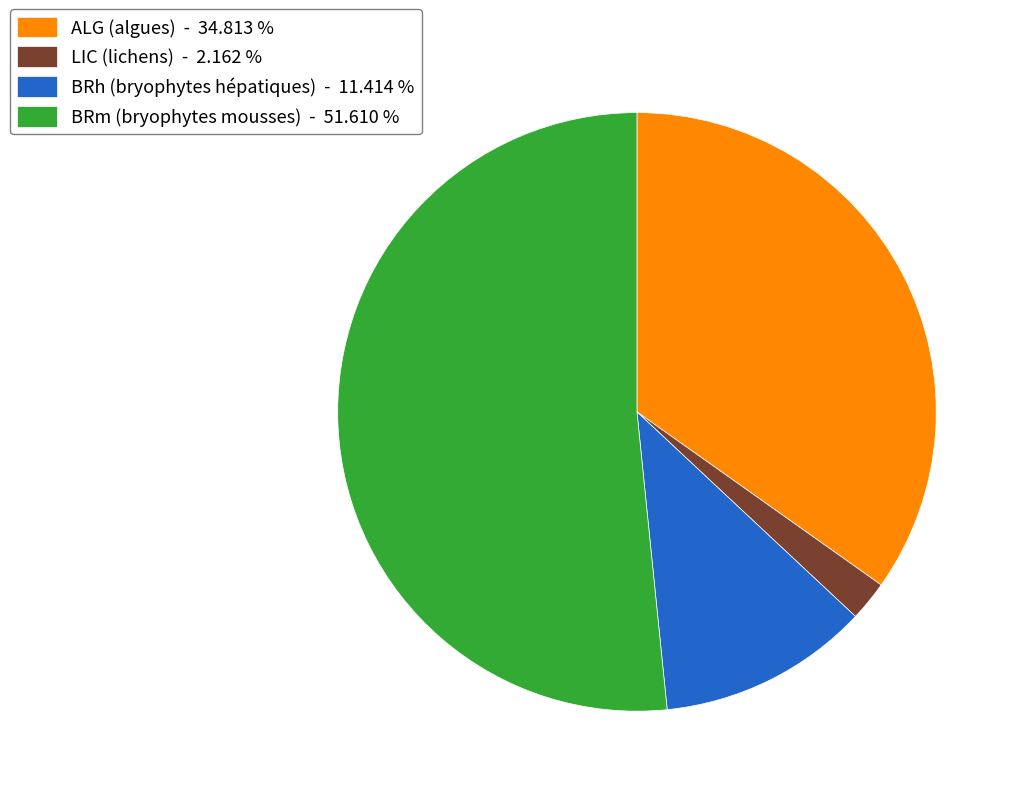

Is BRh (bryophytes hépatiques) - 11.414 % the majority of the pie?

No